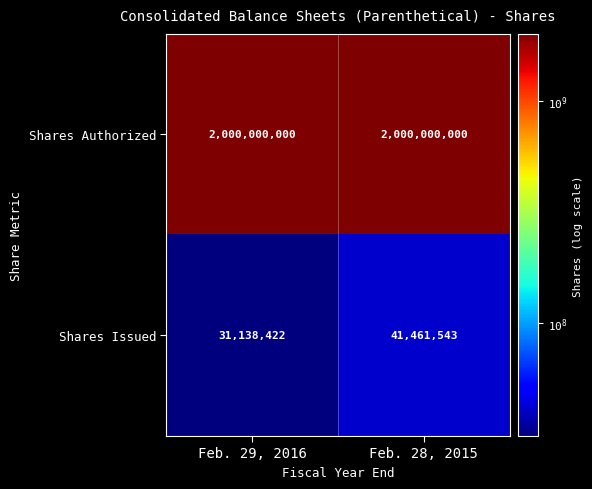

List the series in order of their peak value, lowest first.

Shares Issued, Shares Authorized